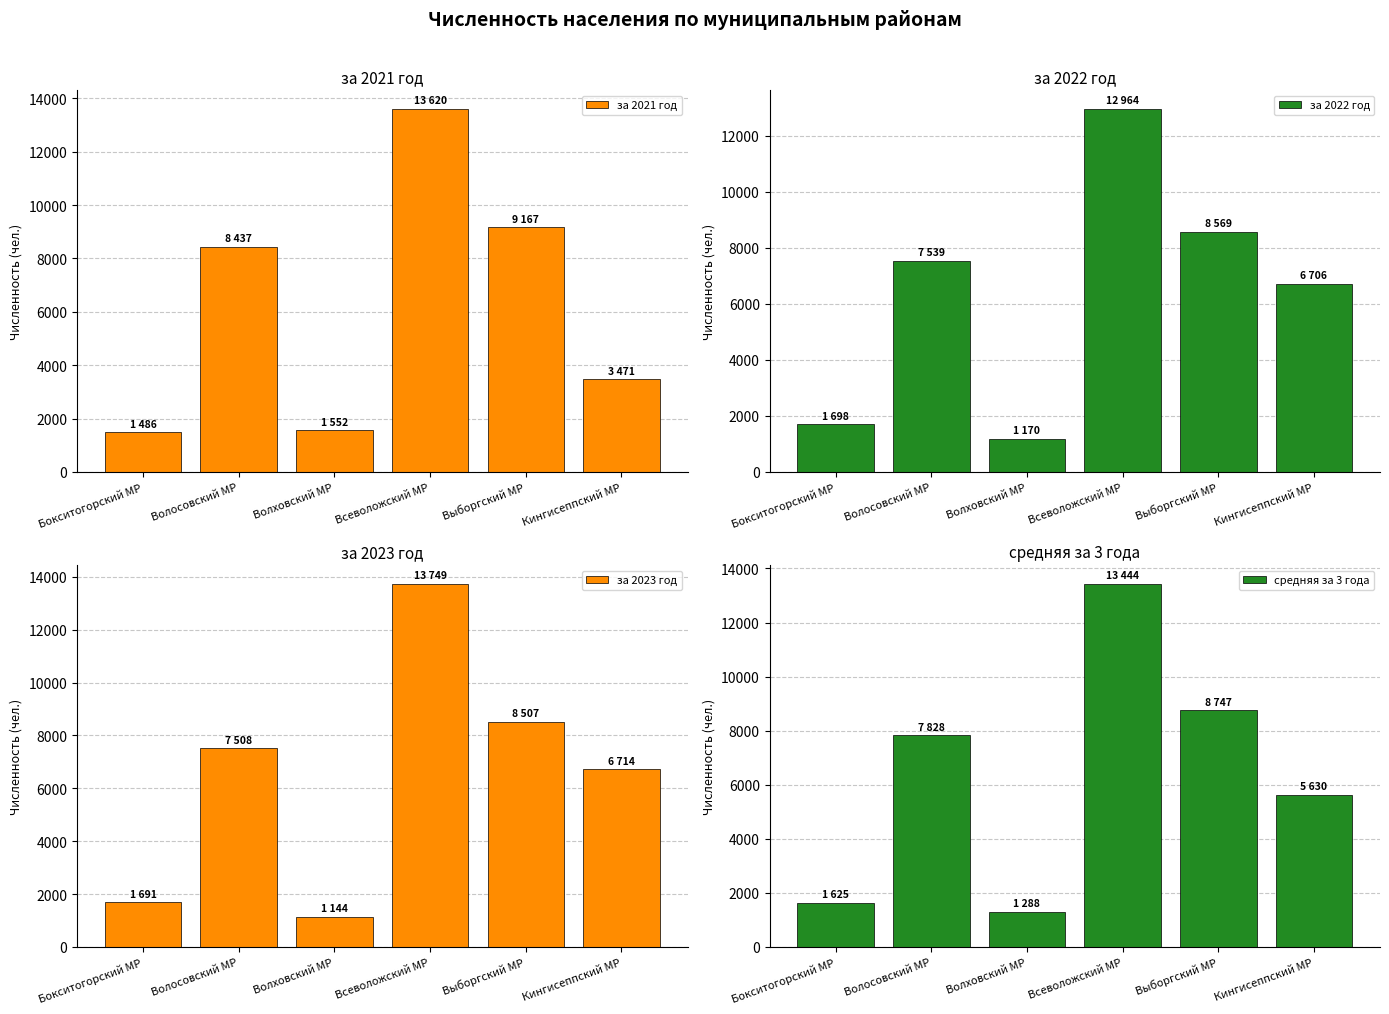

List the series in order of their peak value, highest first.

за 2023 год, за 2021 год, средняя за 3 года, за 2022 год